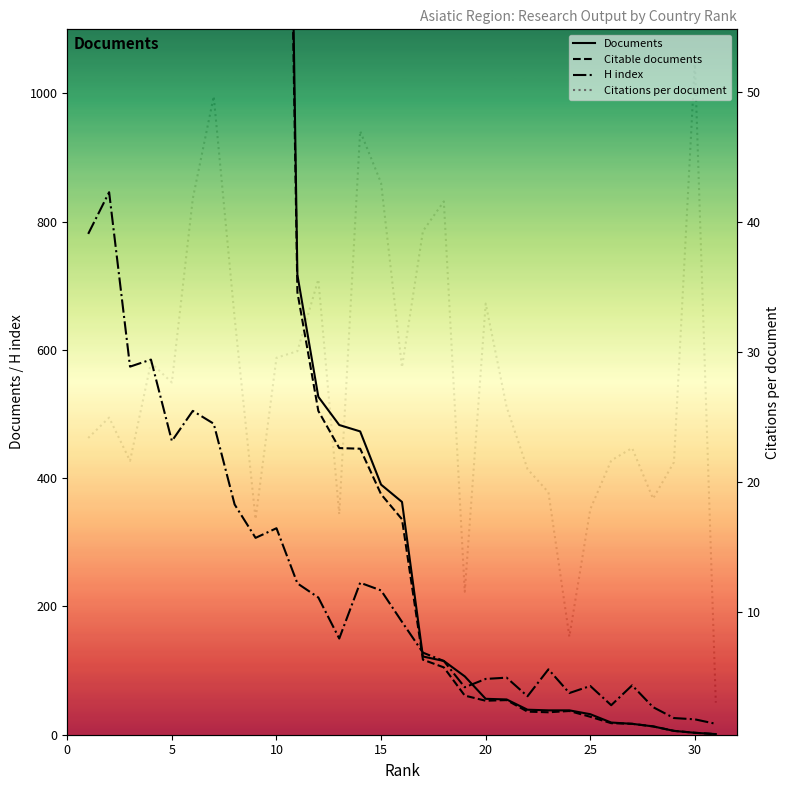

How many data points in Citations per document are above 25?

16